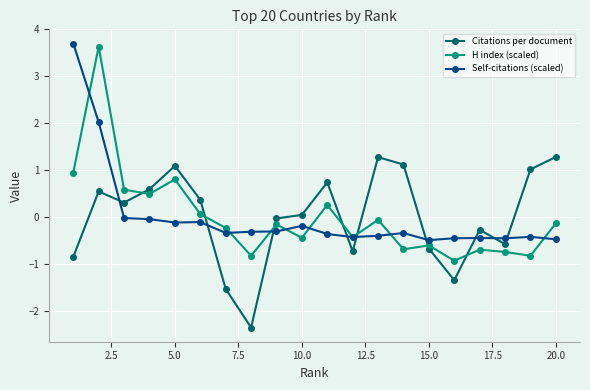

What is the value of the H index (scaled) point at the 2nd from the left?

3.6